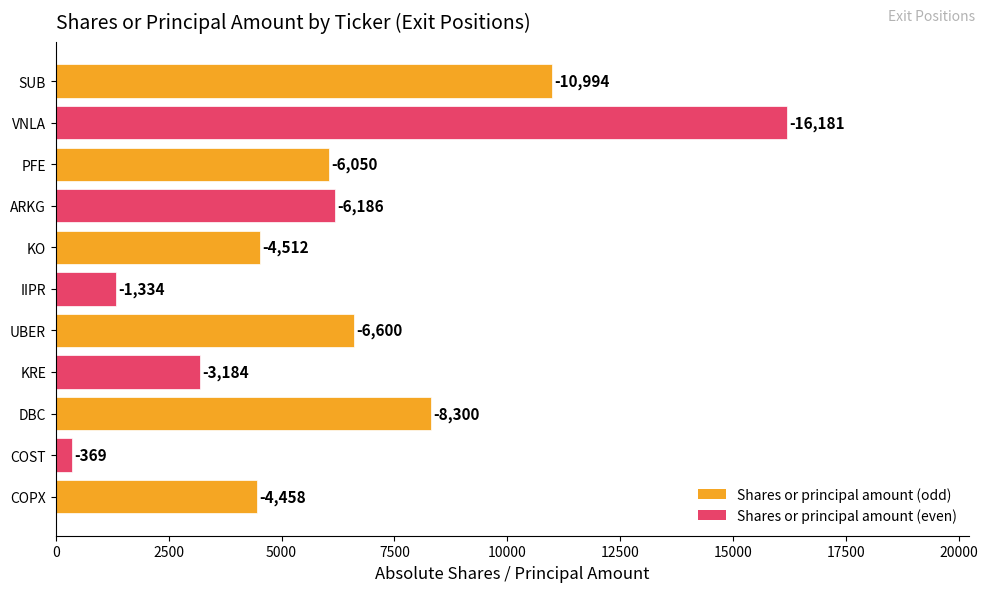

Which label corresponds to the largest value in the chart?

VNLA